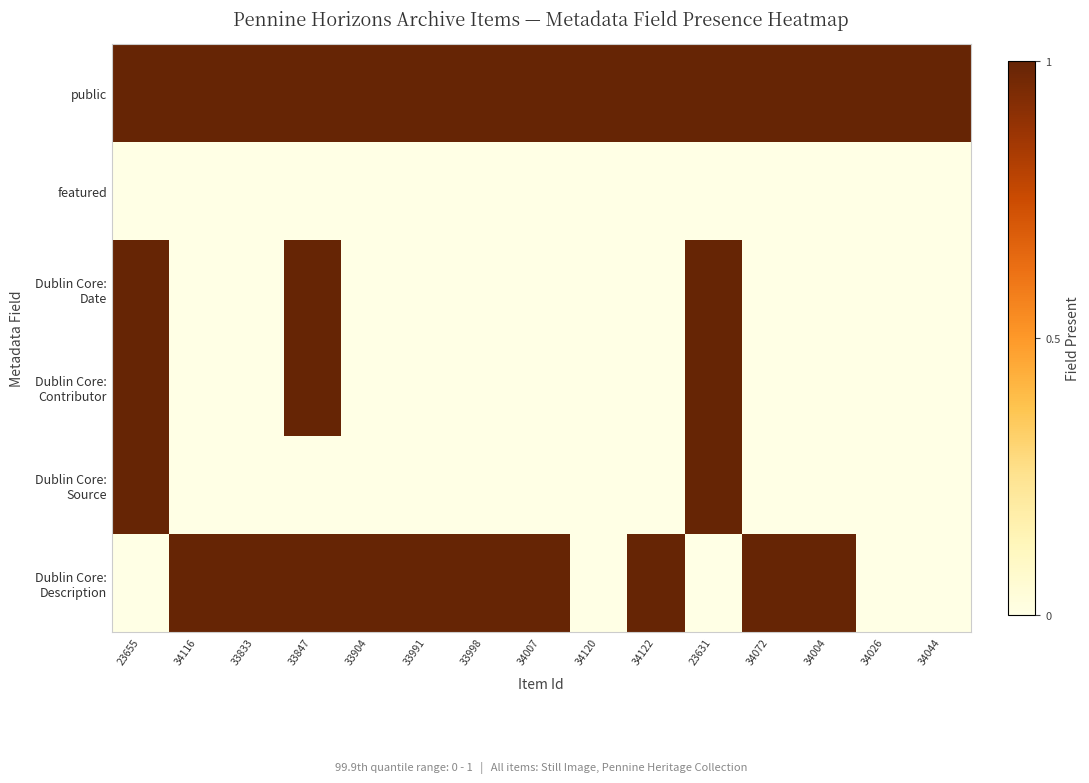

At which category does the chart reach its minimum across all series?

23655